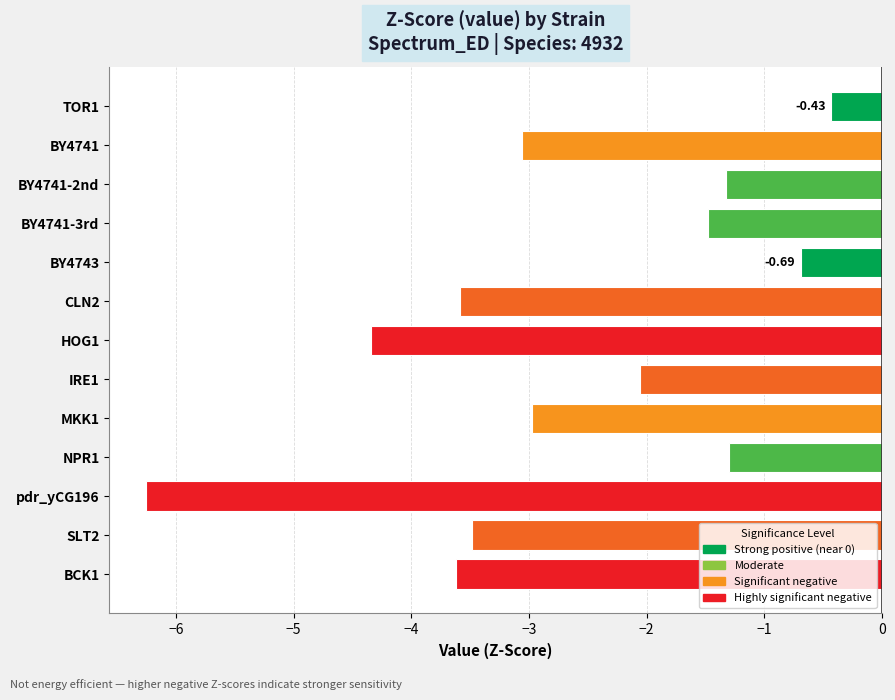

What is the change in value from SLT2 to pdr_yCG196?

-2.8